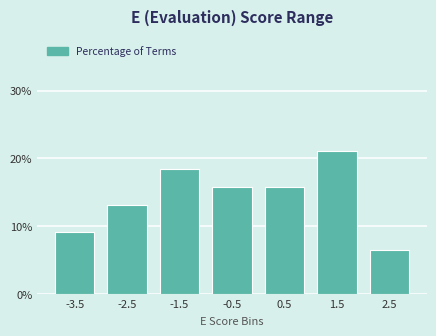

Reading left to right, transcribe all the data shown in this chart.

9.2	13.2	18.4	15.8	15.8	21.1	6.6